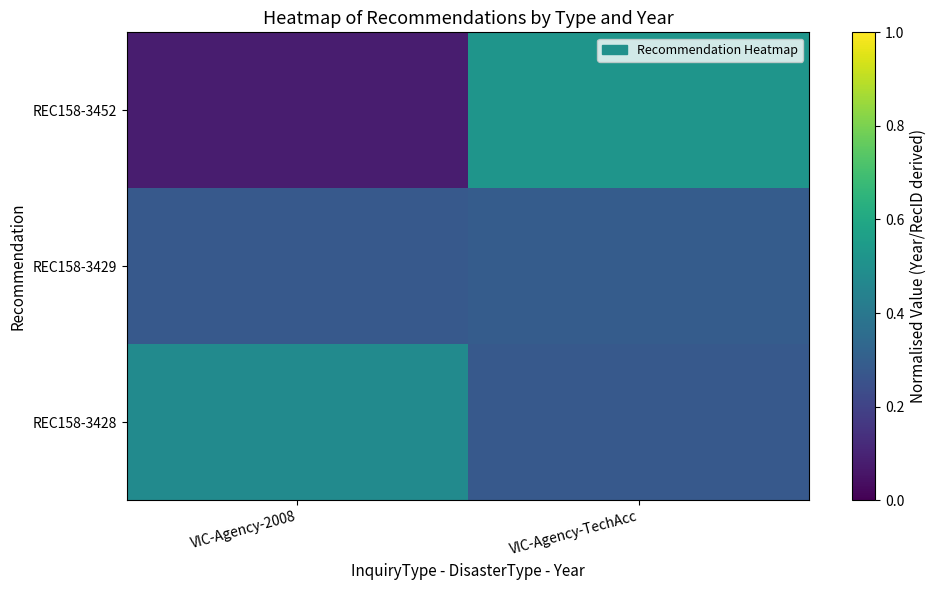

Reading left to right, extract all data points from this chart.

REC158-3452: VIC-Agency-2008=0.1	VIC-Agency-TechAcc=0.5
REC158-3429: VIC-Agency-2008=0.3	VIC-Agency-TechAcc=0.3
REC158-3428: VIC-Agency-2008=0.5	VIC-Agency-TechAcc=0.3